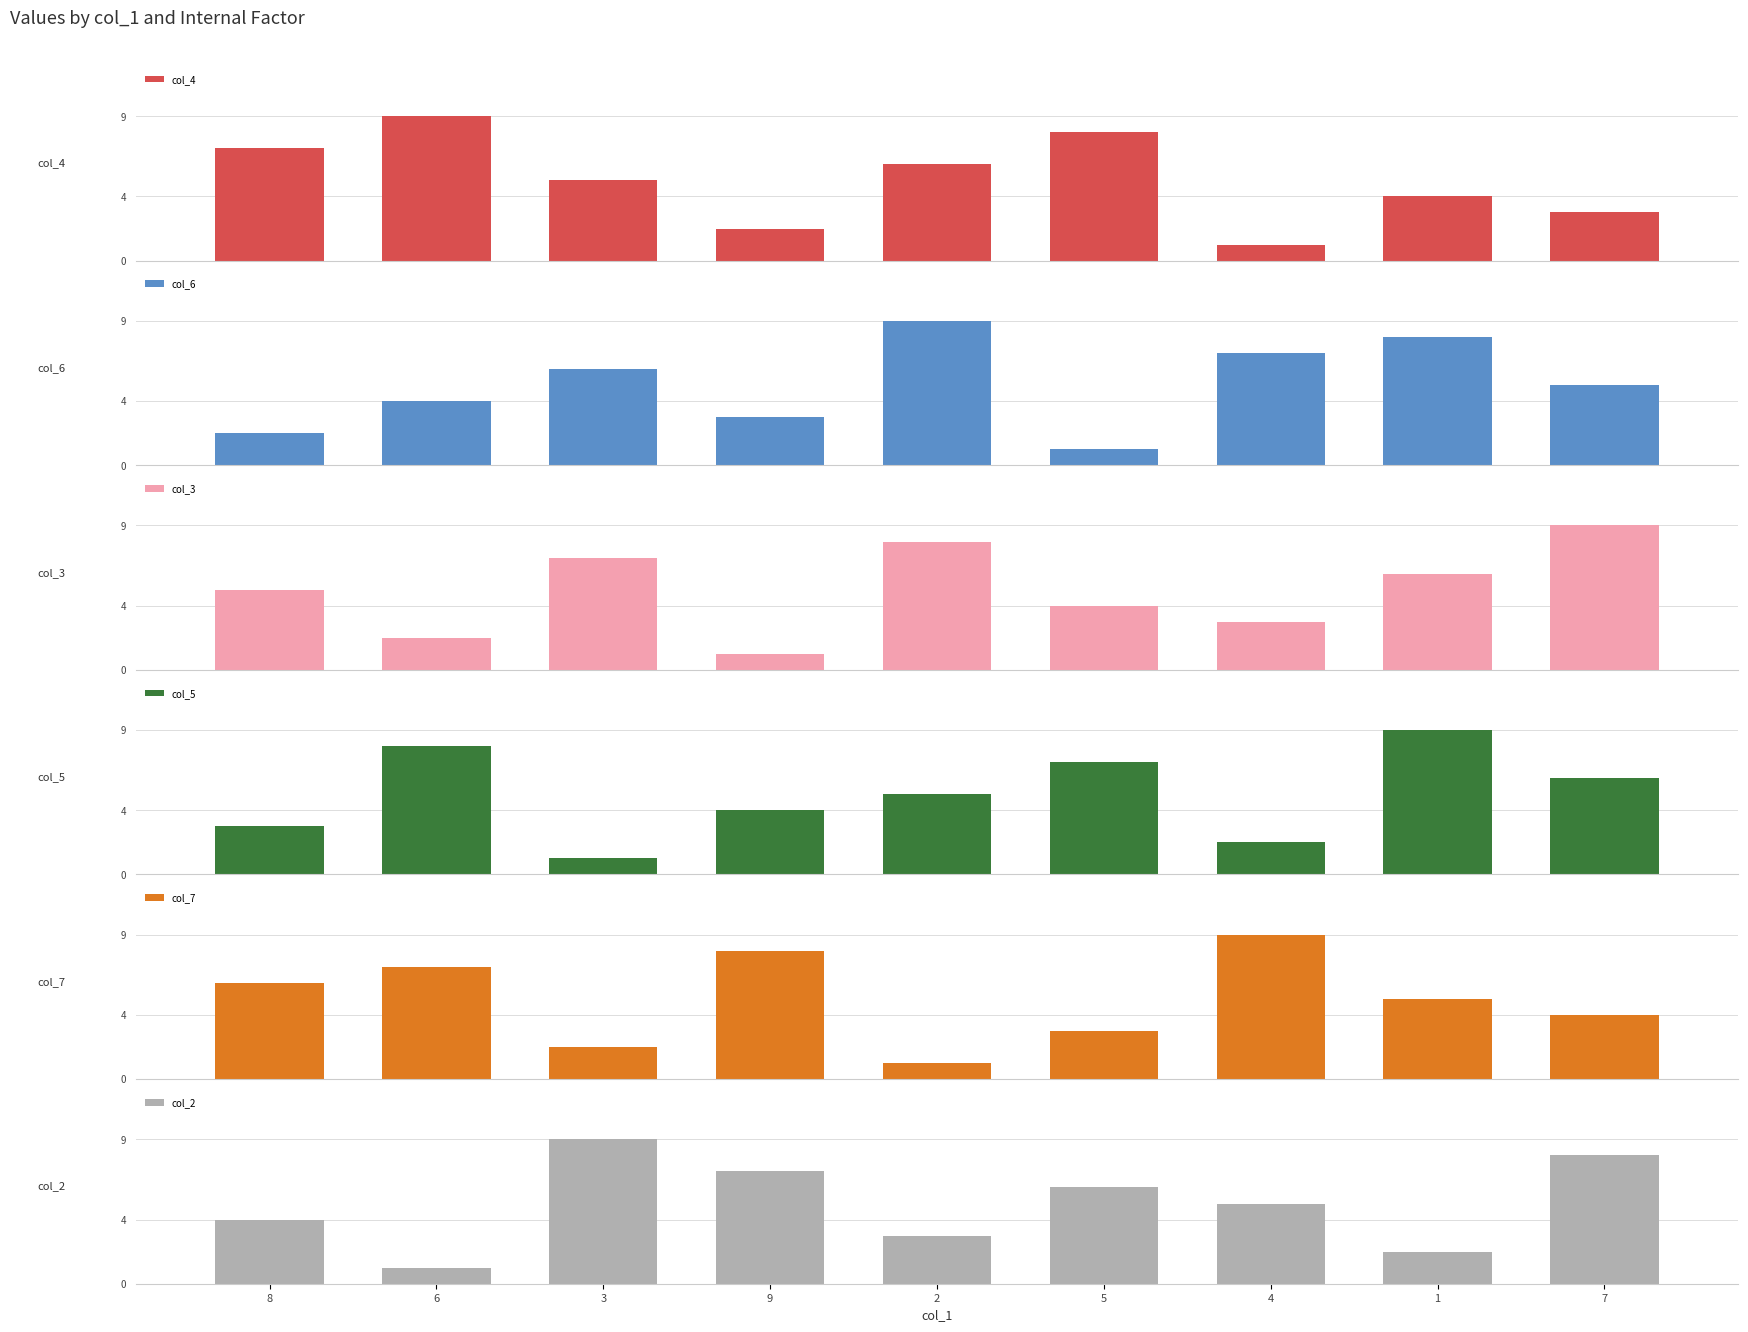

What is the approximate value of col_7 at 7?

4